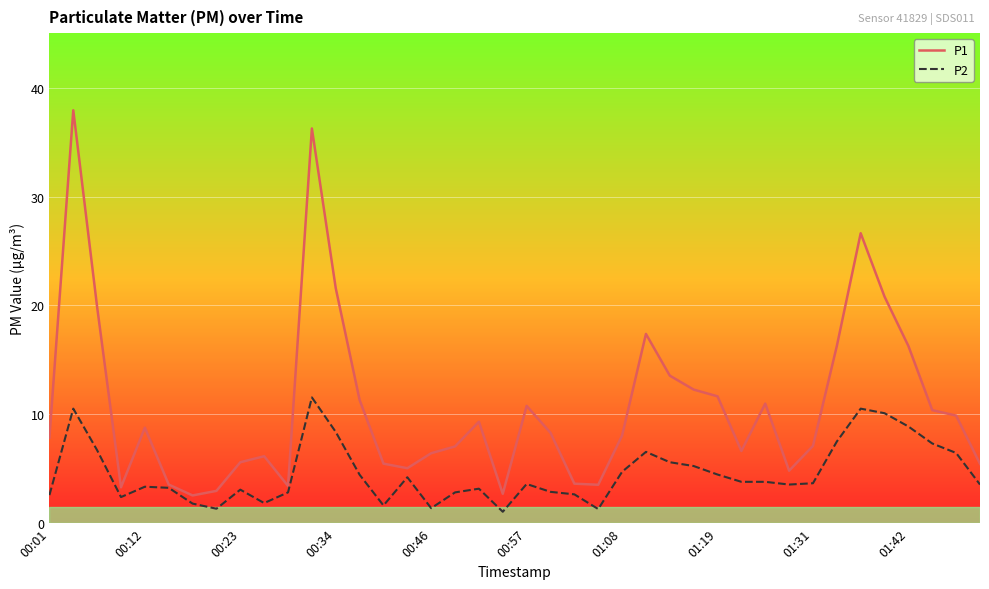

Which series has the largest total across all categories?

P1